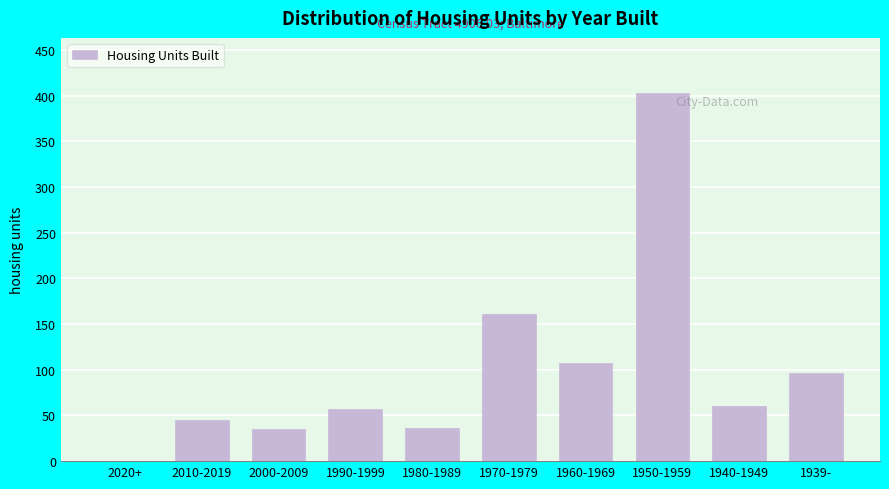

True or false: the data shows 403 at 1950-1959.

True